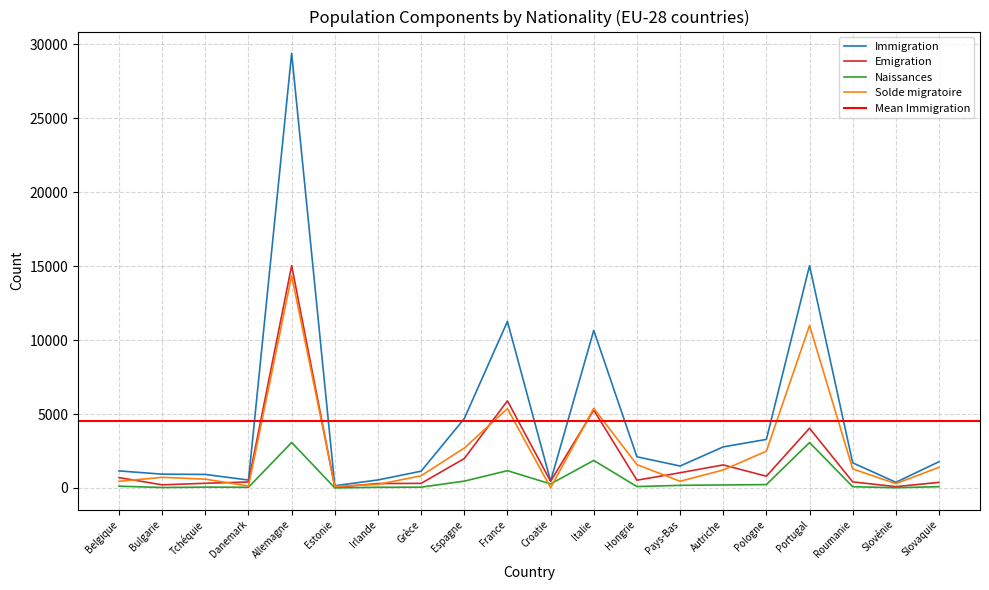

What is the sum of all Immigration values?

90344